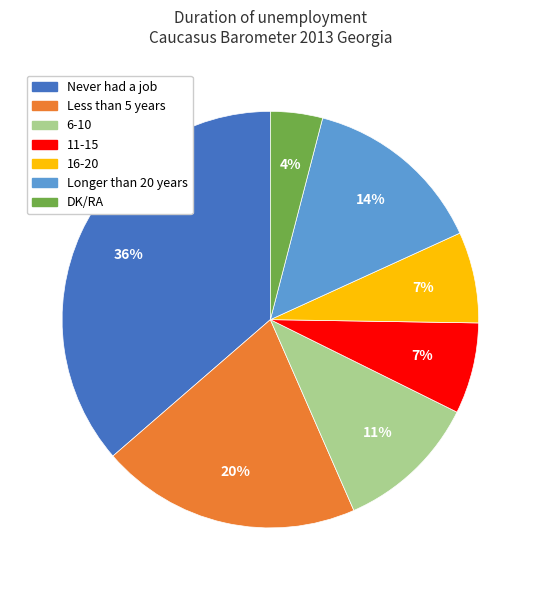

The Never had a job slice represents 24% of the pie. True or false?

False